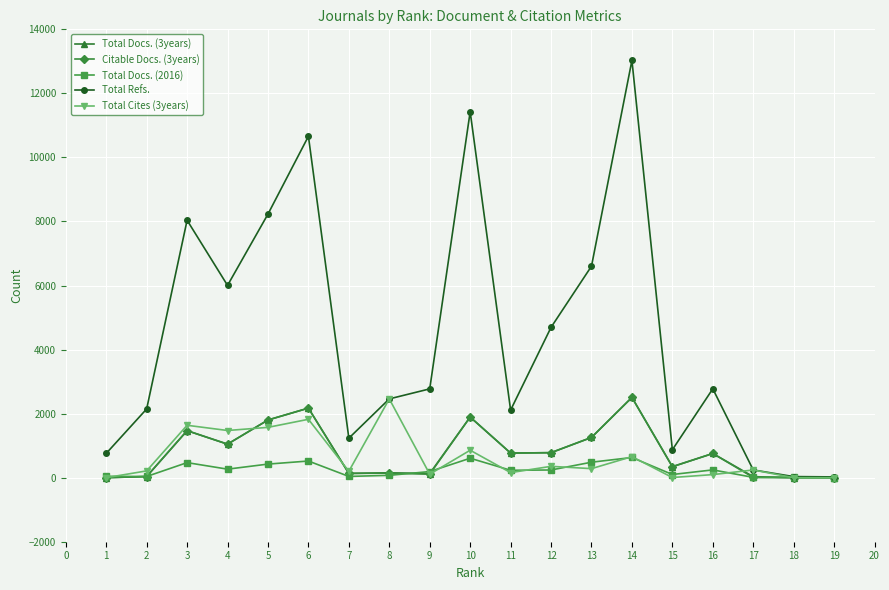

The value of Total Docs. (3years) at 6 is 2172. True or false?

True